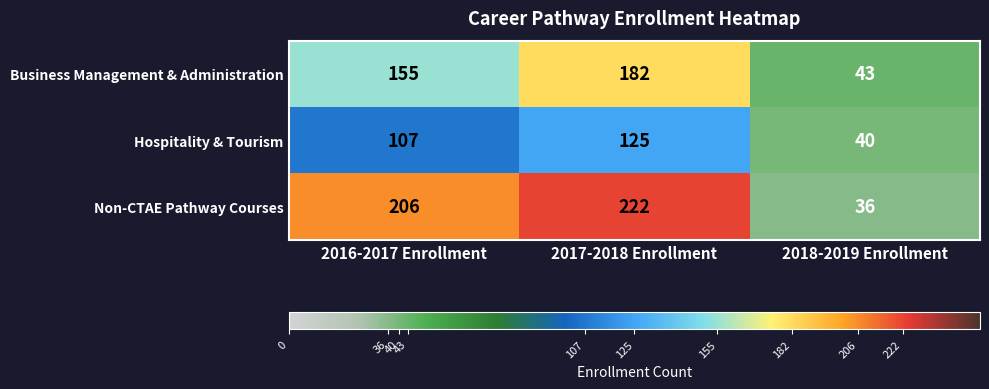

What is the sum of all Non-CTAE Pathway Courses values?

464